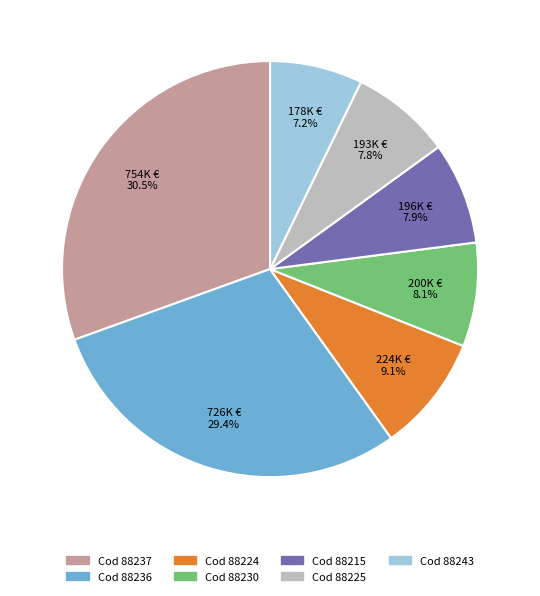

Is there any slice that represents more than half of the pie?

No